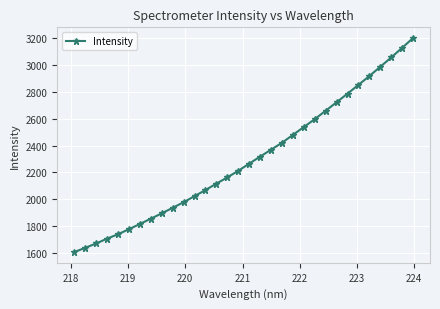

What is the value of the 13th point from the left?

2069.2